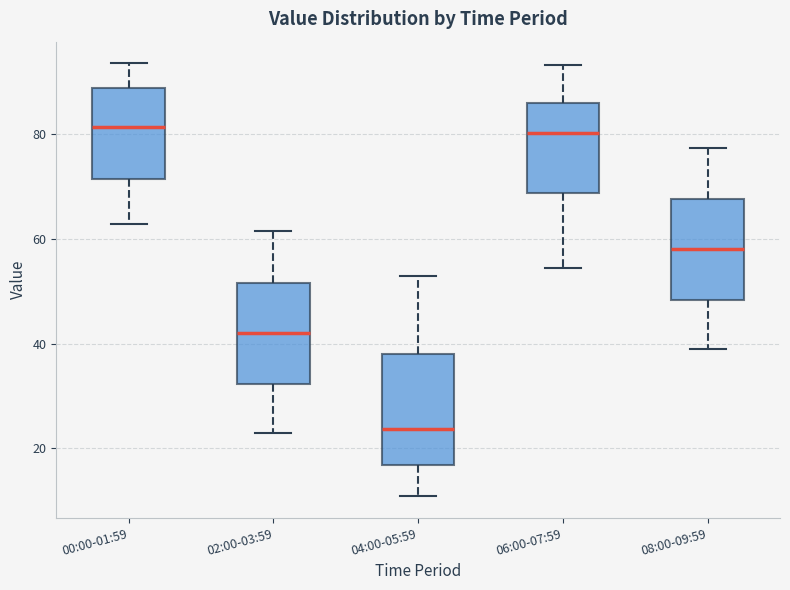

Reading left to right, read every box against the y-axis: the position of its median line, the range the box covers, and the ends of its whiskers. The values are not printed on the chart, so give them approximately, as read against the axis.

00:00-01:59: median 82, box 72 to 88, whiskers 62 to 94
02:00-03:59: median 42, box 32 to 52, whiskers 22 to 62
04:00-05:59: median 24, box 16 to 38, whiskers 10 to 52
06:00-07:59: median 80, box 68 to 86, whiskers 54 to 94
08:00-09:59: median 58, box 48 to 68, whiskers 38 to 78